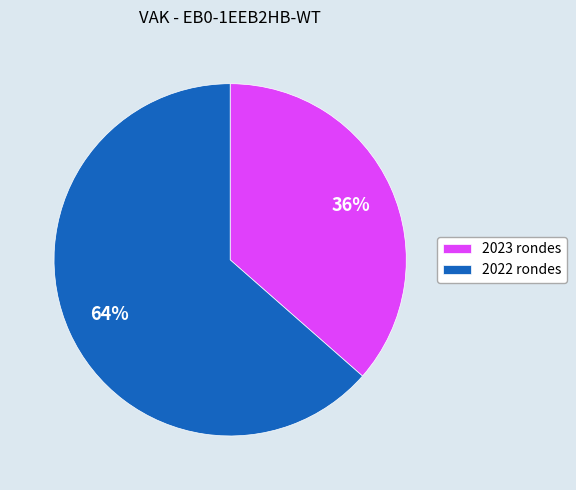

What is the ratio of the value at 2023 rondes to the value at 2022 rondes?

0.6